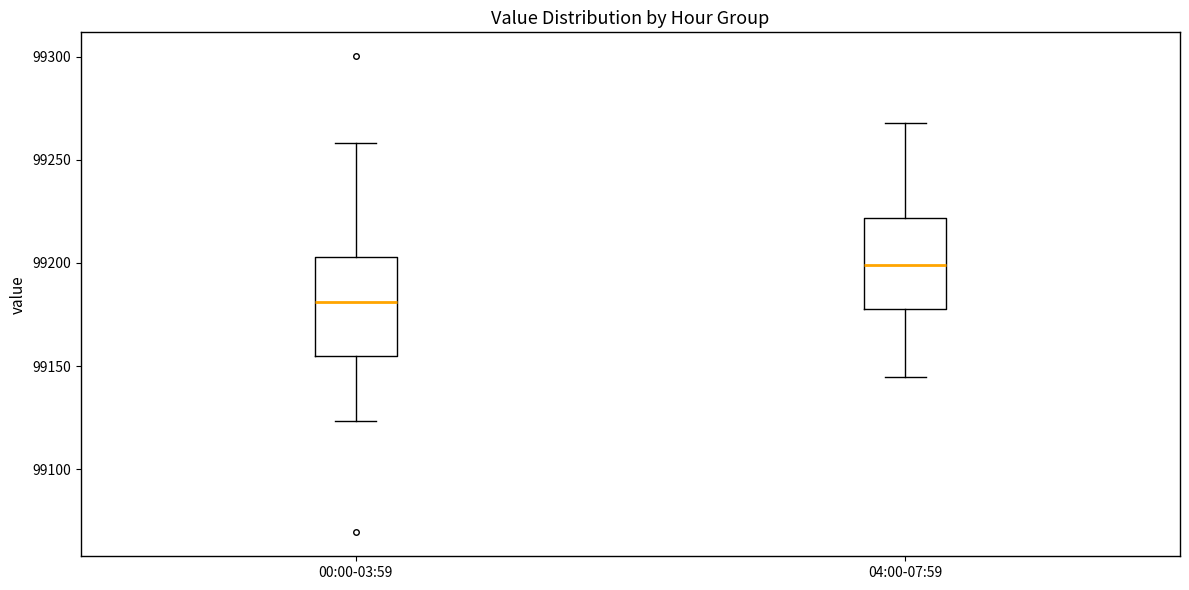

Where is the upper edge of the box for 00:00-03:59 on the y-axis? The values are not printed on the chart, so give them approximately, as read against the axis.

99205